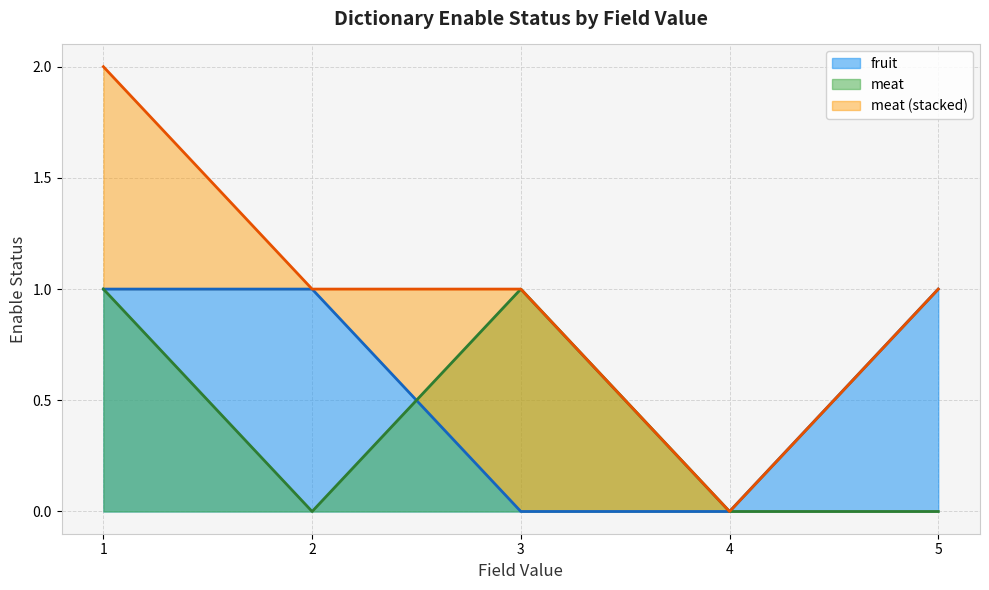

Reading left to right, what are all the values shown in this chart?

enable_status_fruit: 1=1	2=1	3=0	4=0	5=1
enable_status_meat: 1=1	2=0	3=1	4=0	5=0